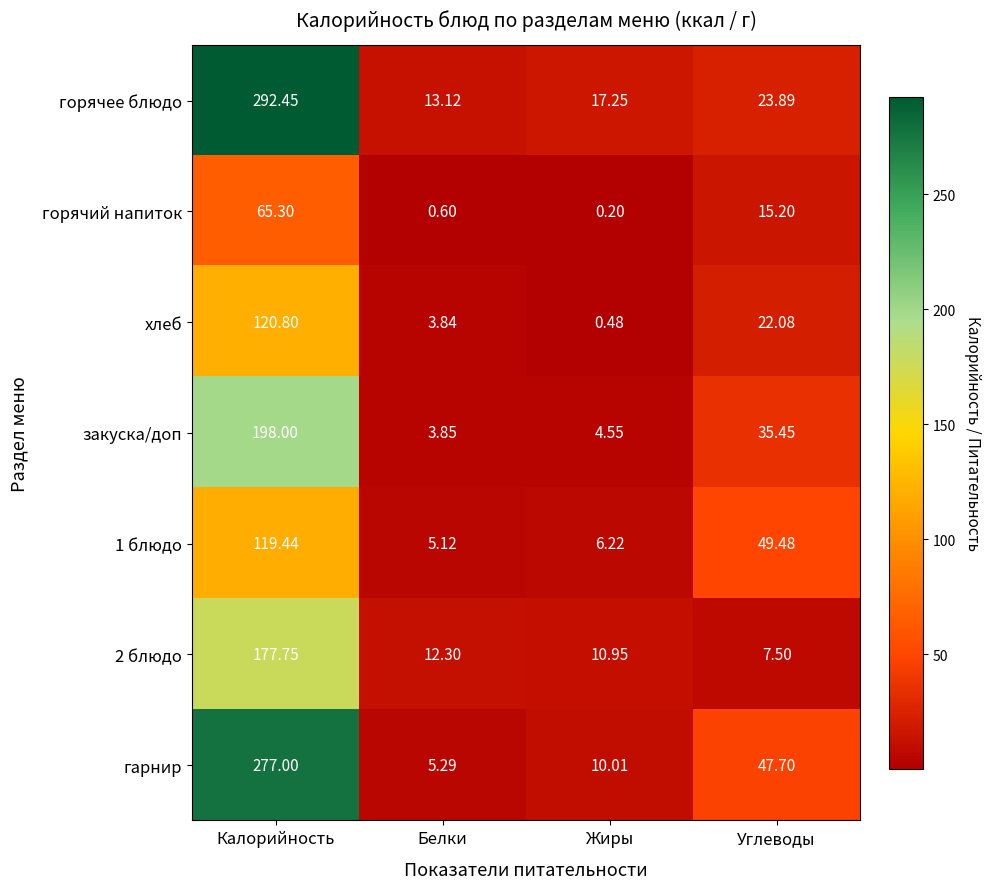

At which label does гарнир reach its minimum?

Белки